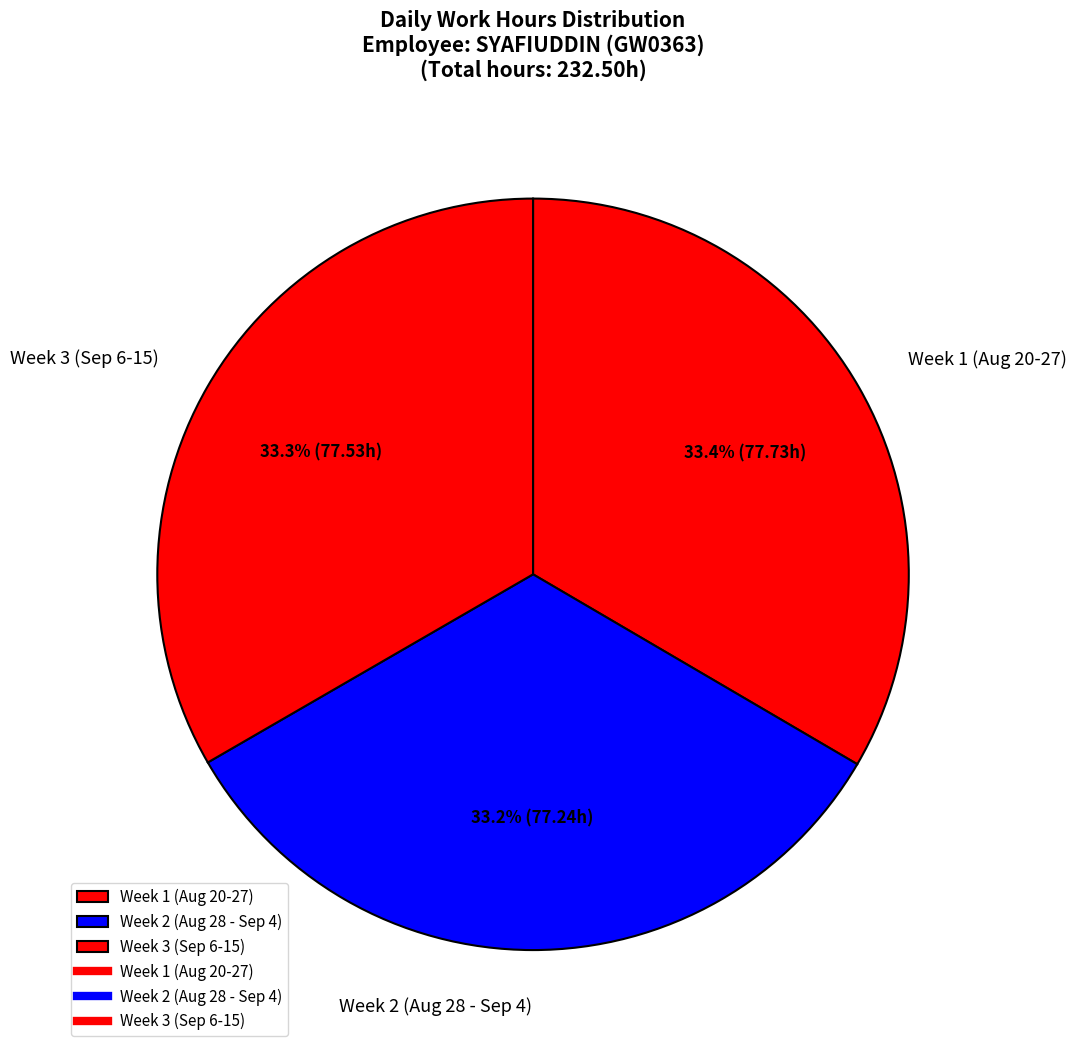

Does Week 2 (Aug 28 - Sep 4) account for over 50% of the chart?

No